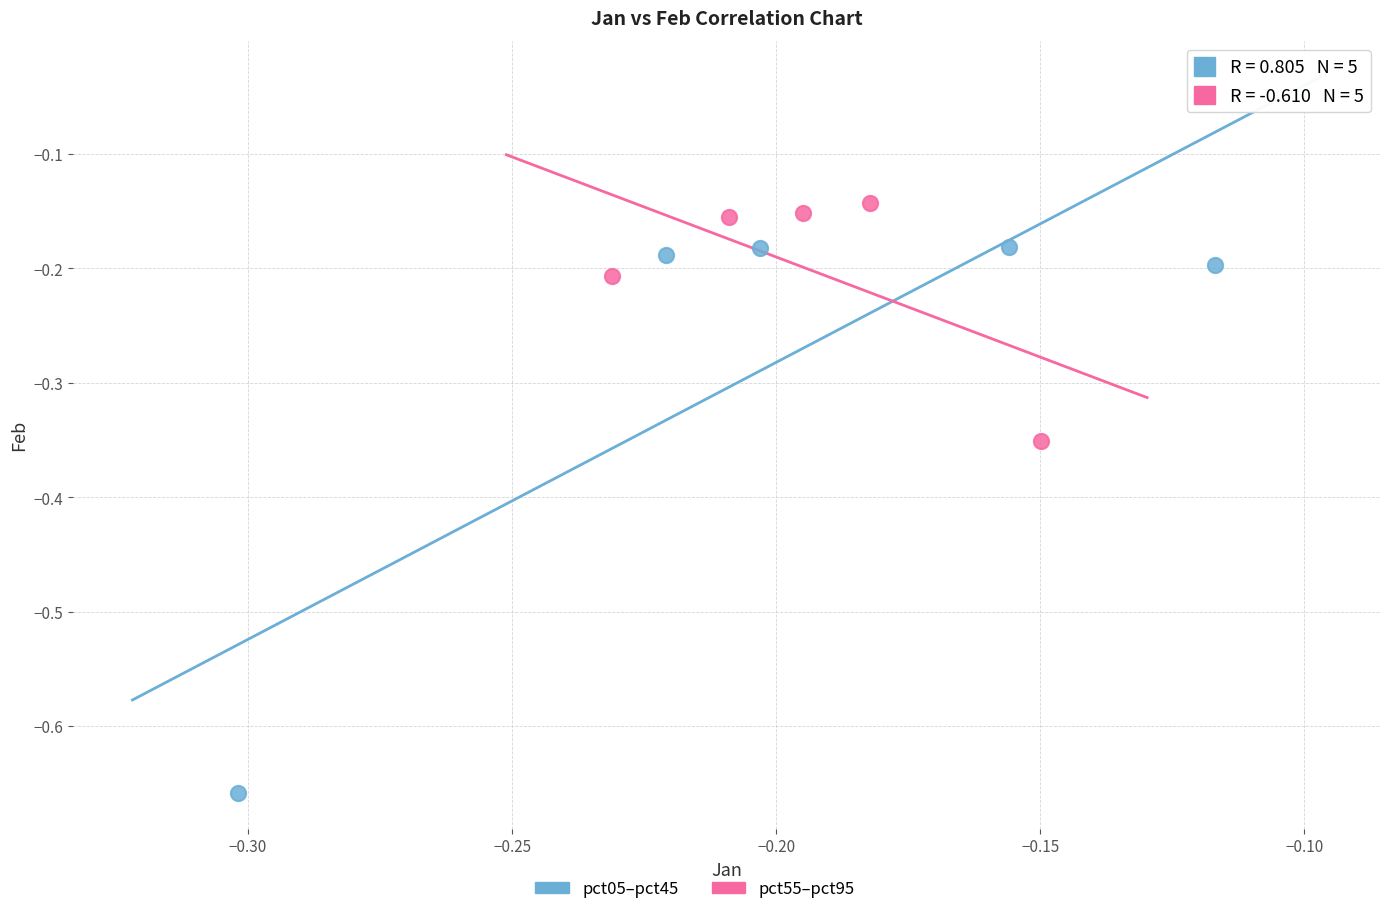

Which series has the largest Y range (max minus min)?

pct05–pct45